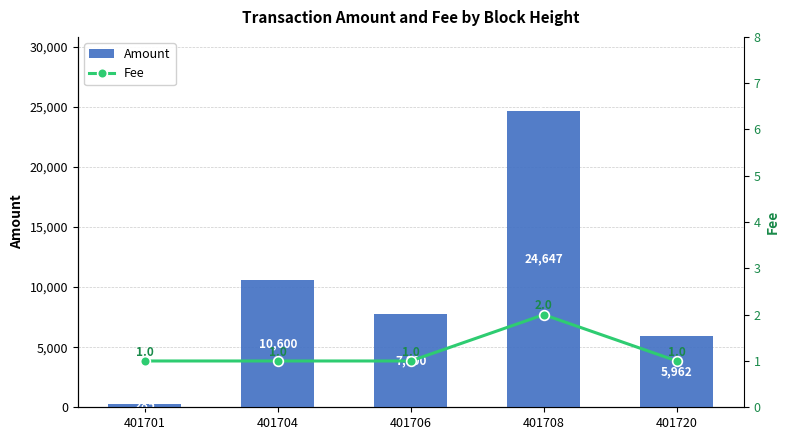

Which has a higher value, 401708 or 401701?

401708